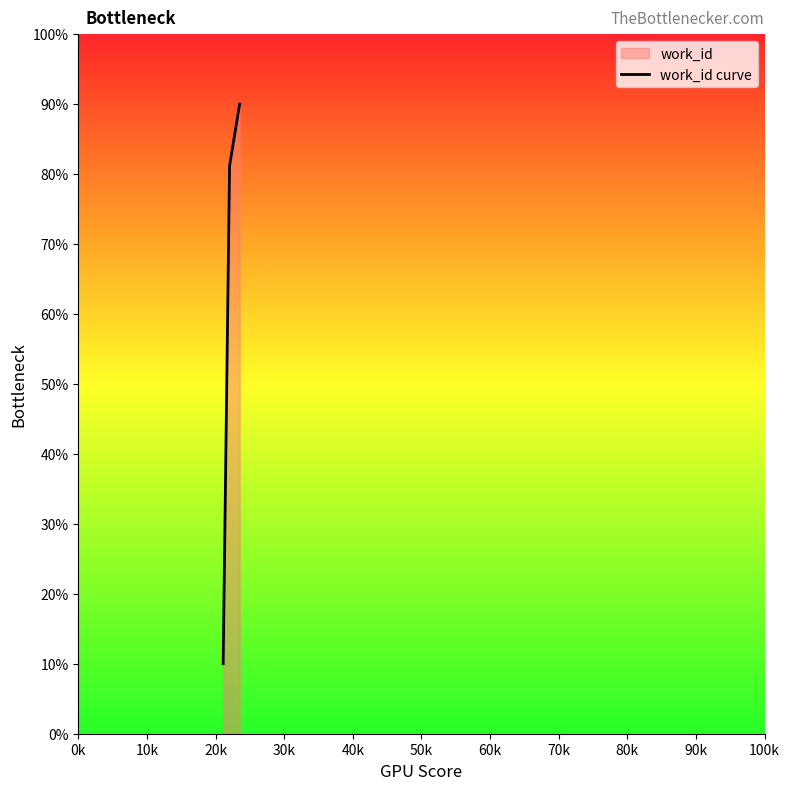

Does the chart display data point markers on the line(s)?

No